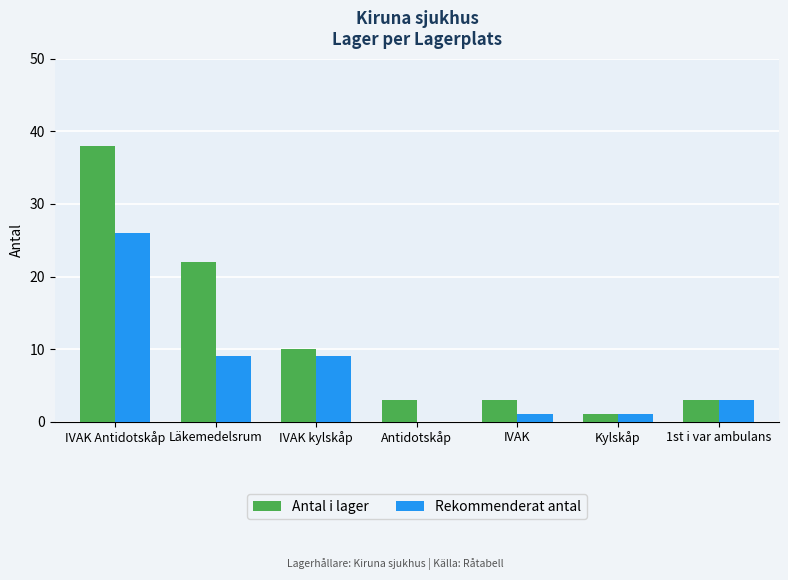

Count the number of data series in this chart.

2